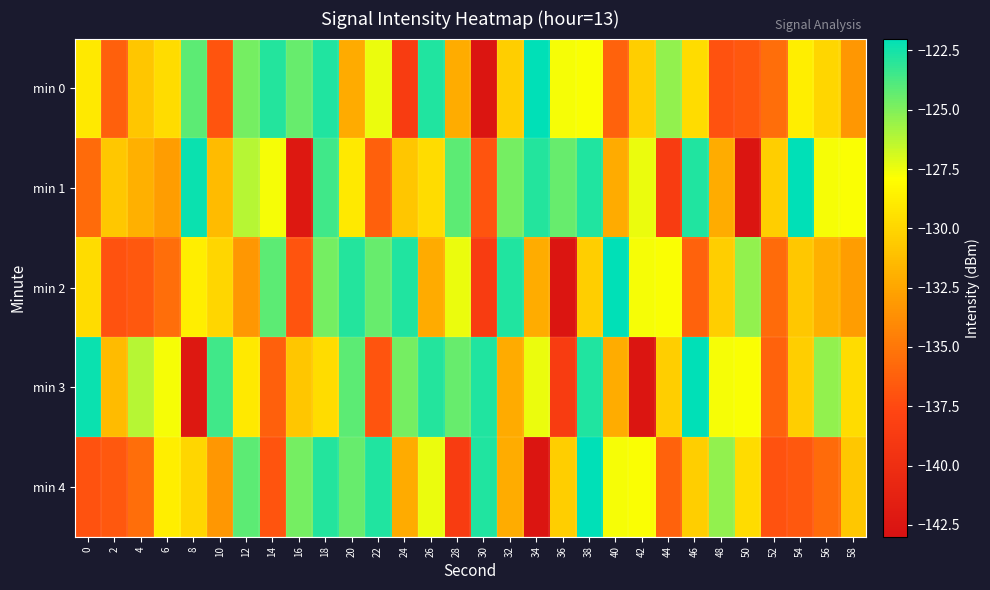

At which category is the sum across all series the highest?

18